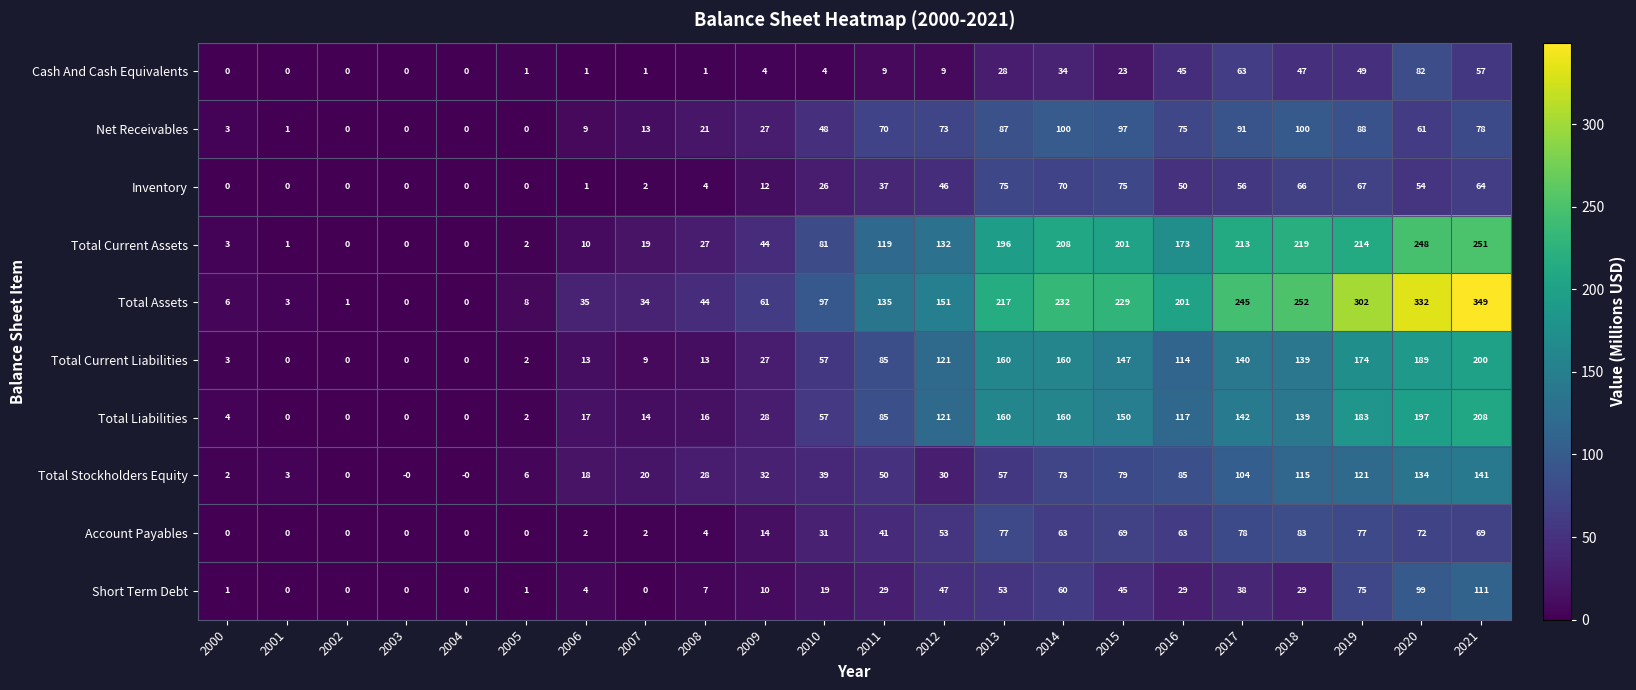

How many data points in Total Current Liabilities are less than 85?

11